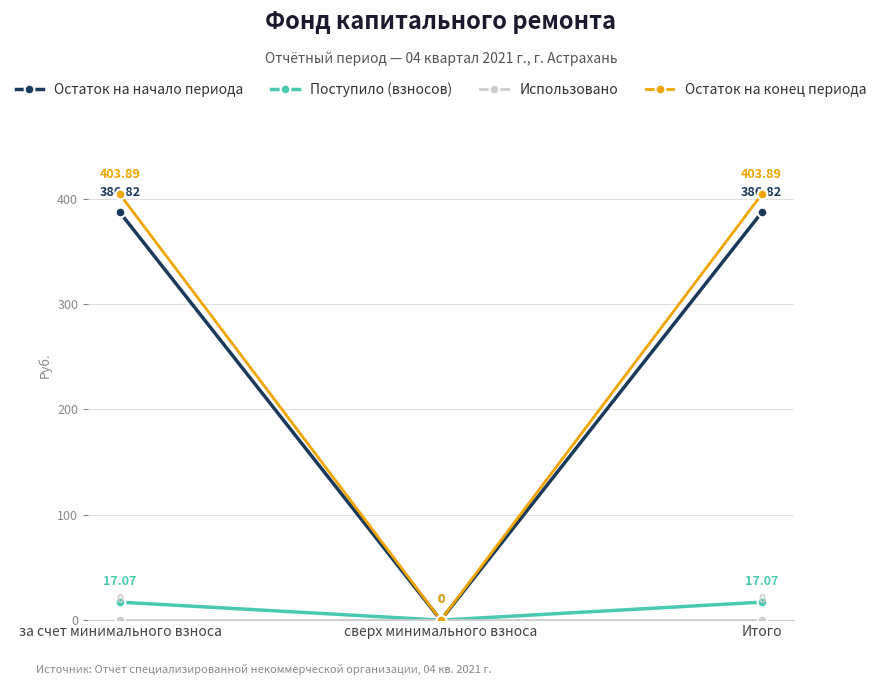

The Остаток на конец периода series shows 403.9 at Итого. True or false?

True